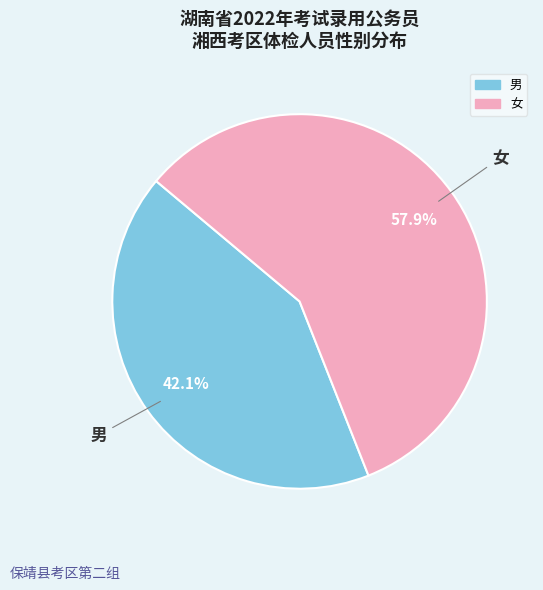

Count the number of slices in the pie.

2